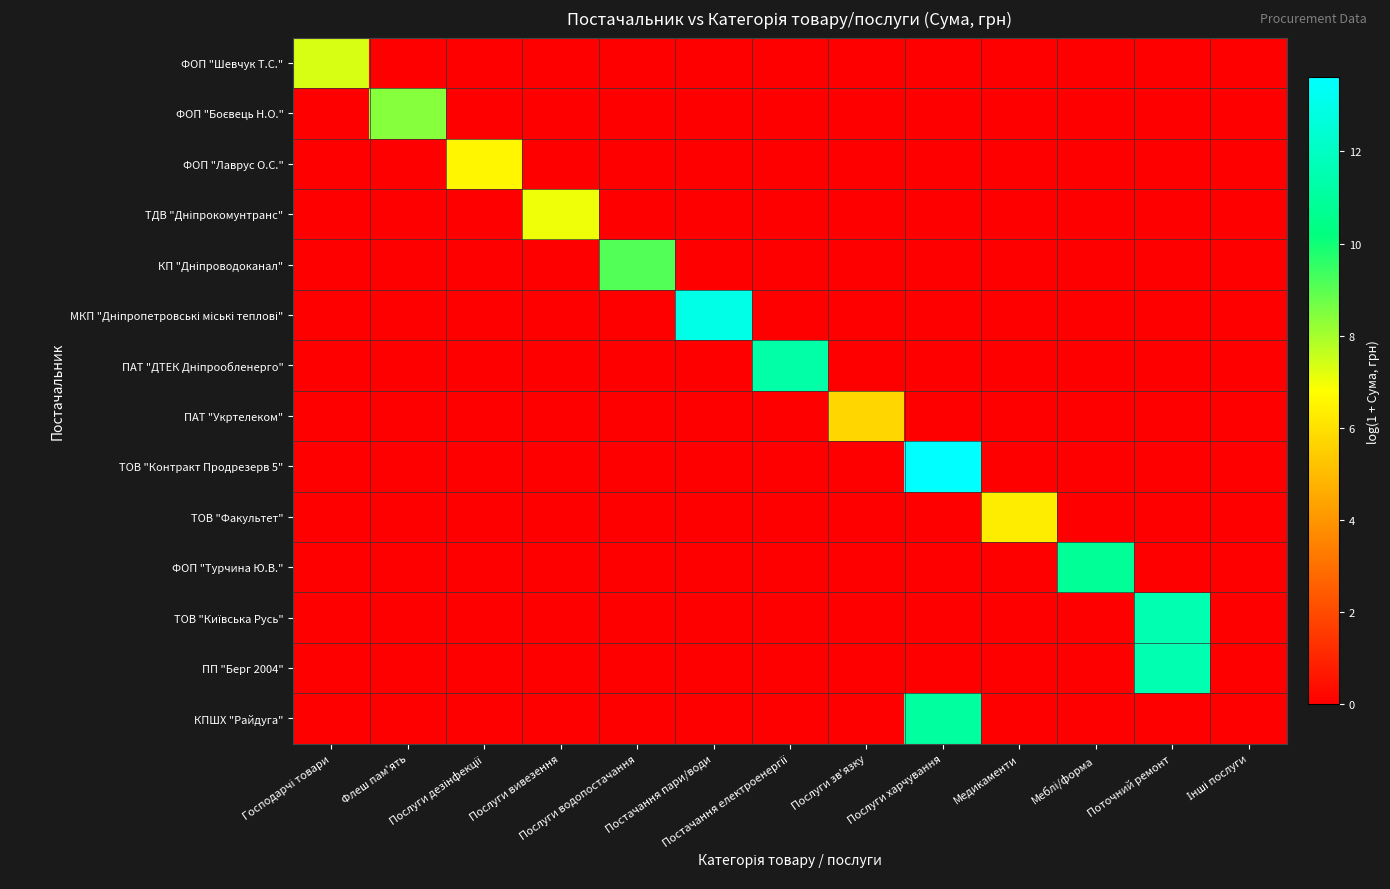

Between Послуги дезінфекції and Поточний ремонт, which series saw the biggest shift?

ТОВ "Київська Русь"